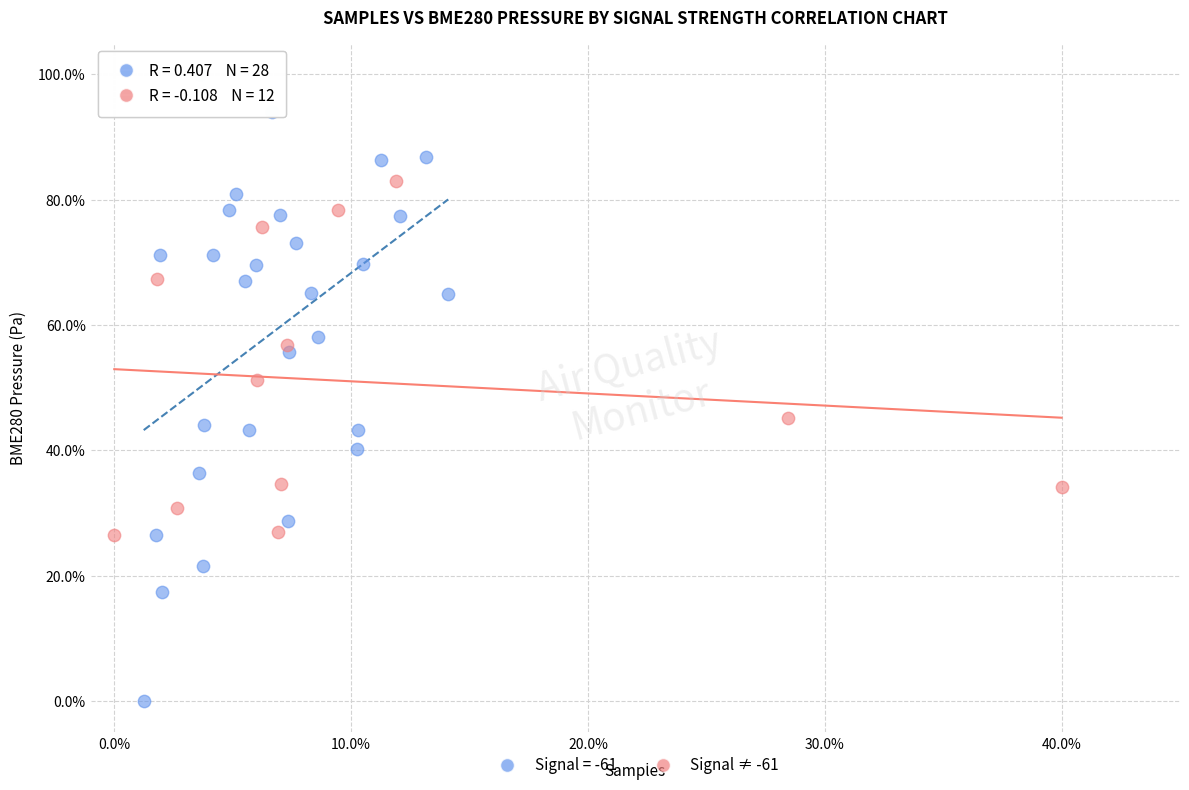

Which series contains the lowest Y value?

Signal = -61